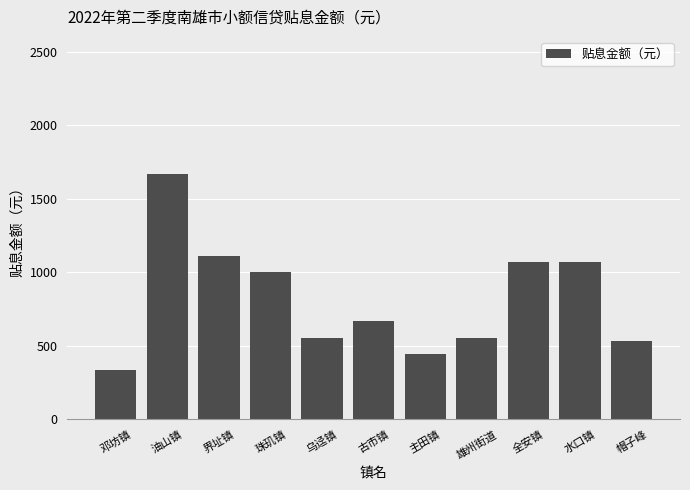

Where does the data first go above 667?

油山镇